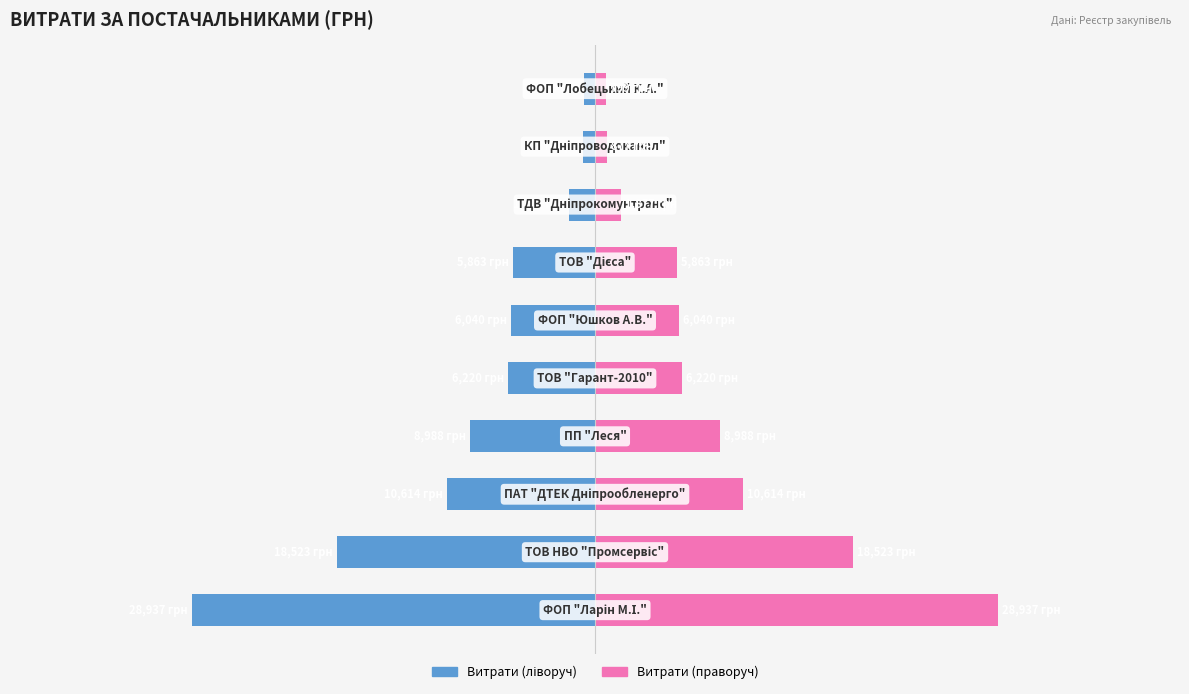

List the labels in order of Витрати (ліво) value, smallest first.

0, 1, 2, 3, 4, 5, 6, 7, 8, 9